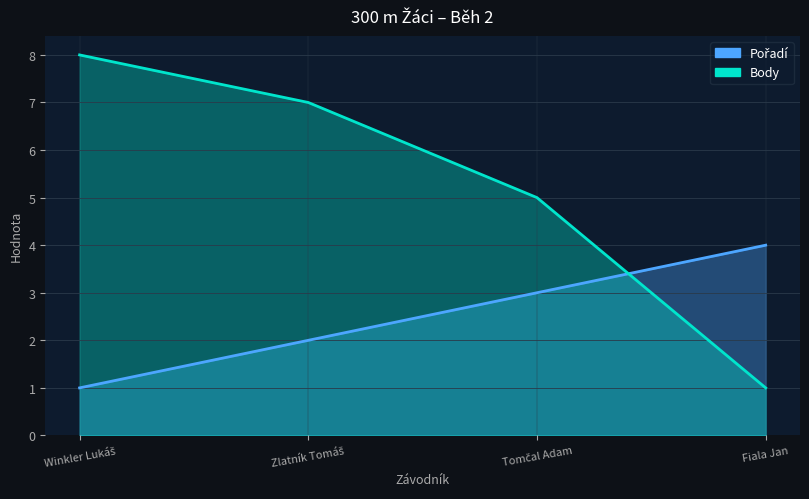

Reading left to right, list all the values displayed in this chart.

Pořadí: 1	2	3	4
Body: 8	7	5	1